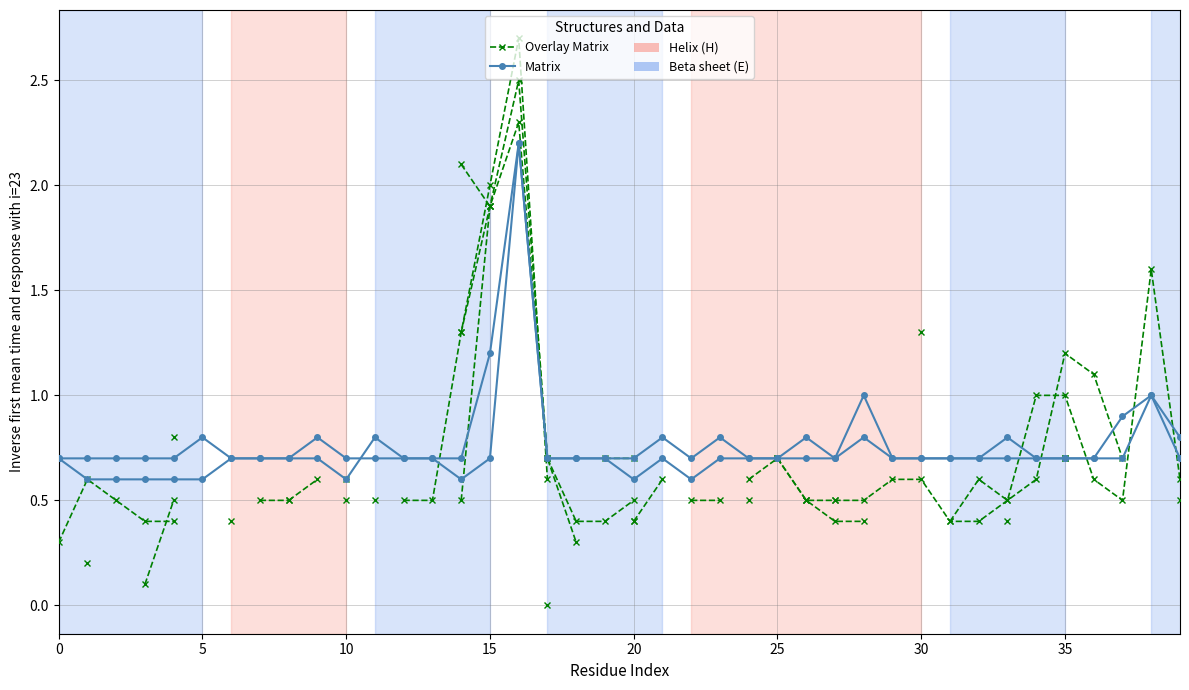

How many intersections are there between Matrix and Overlay Matrix?

5